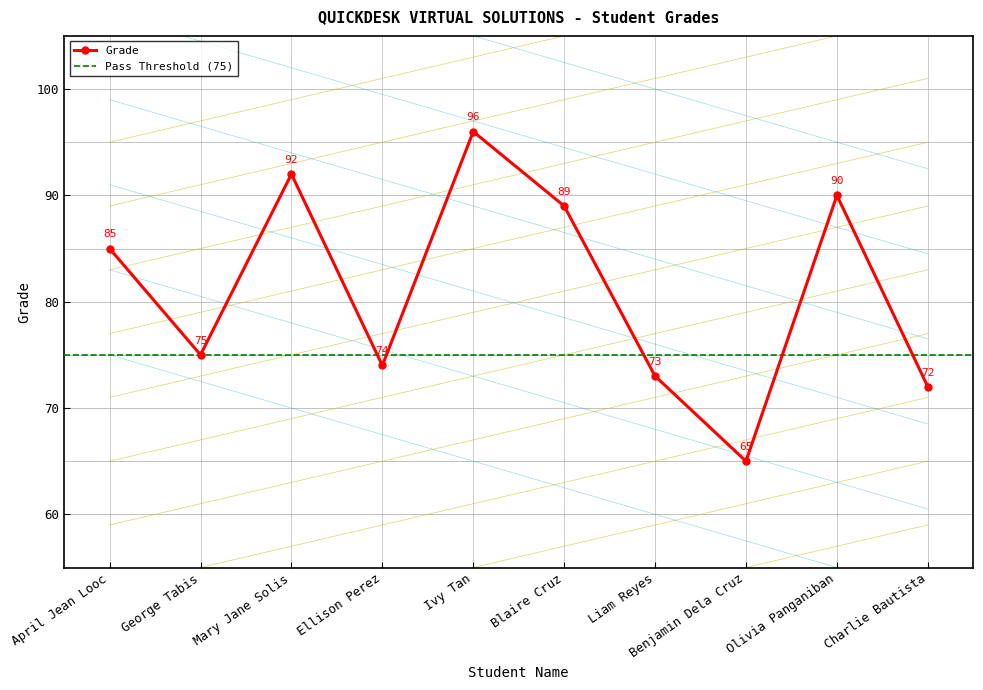

What is the maximum value shown in the chart?

96